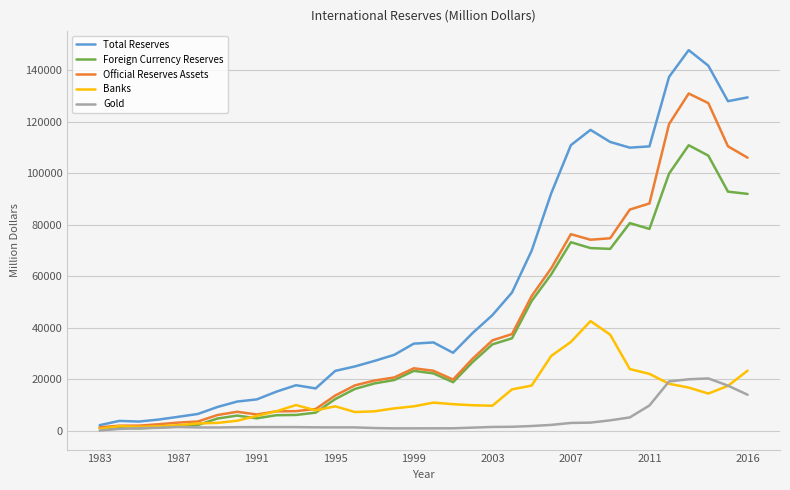

Which series has the largest total across all categories?

Total Reserves